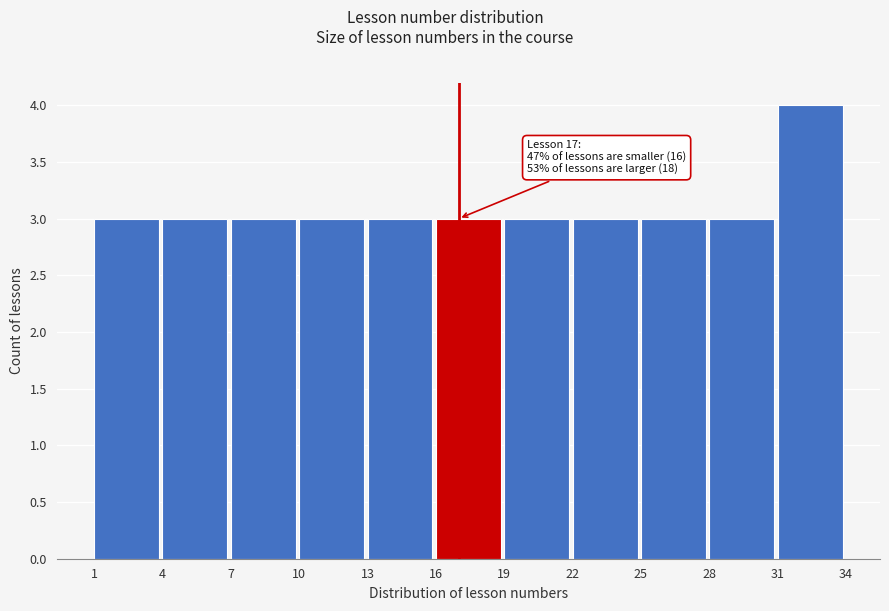

Over which range of the x-axis is the bar tallest?

31 to 34